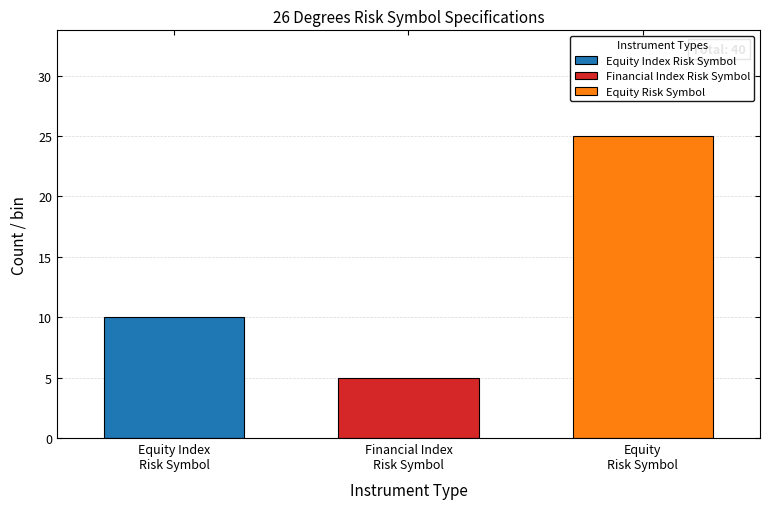

Reading left to right, what are all the values shown in this chart?

10	5	25